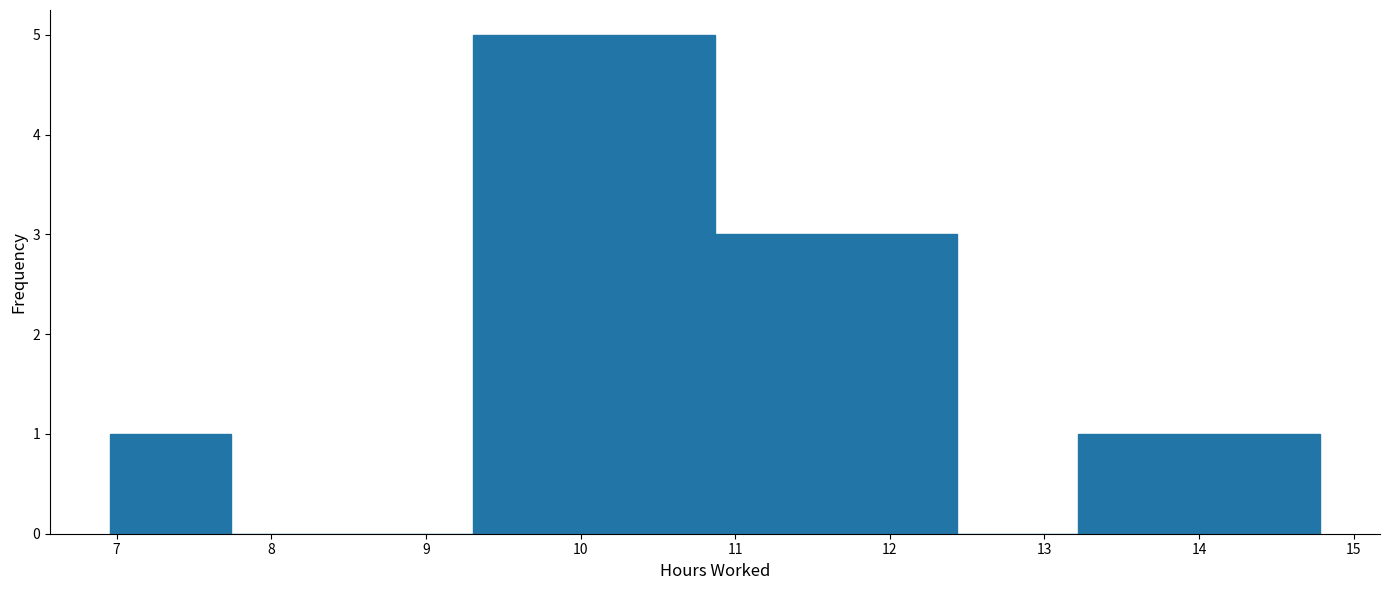

Reading left to right, list every bar in this chart as the range it spans on the x-axis followed by its height. Neither the bar edges nor the heights are printed on the chart, so give them approximately, as read against the axes.

7.0 to 7.7: 1
7.7 to 8.5: 0
8.5 to 9.3: 0
9.3 to 10.1: 5
10.1 to 10.9: 5
10.9 to 11.7: 3
11.7 to 12.4: 3
12.4 to 13.2: 0
13.2 to 14.0: 1
14.0 to 14.8: 1